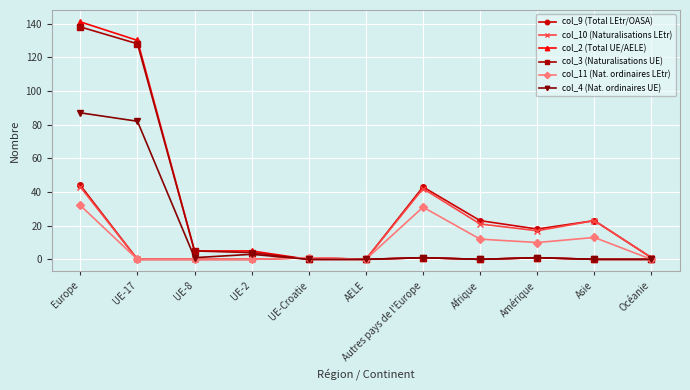

At which category does col_4 (Nat. ordinaires UE) reach its first local valley?

UE-8